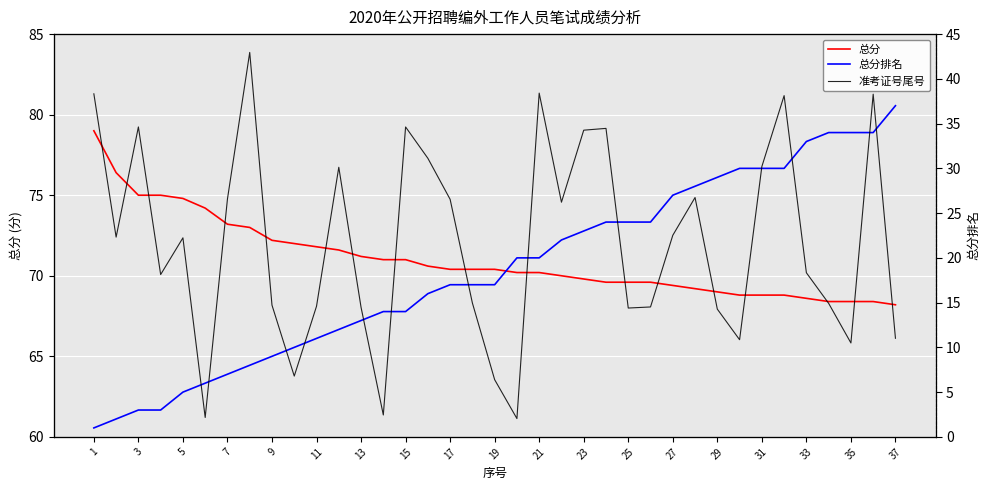

At which label does 准考证号尾号 first exceed 509?

1